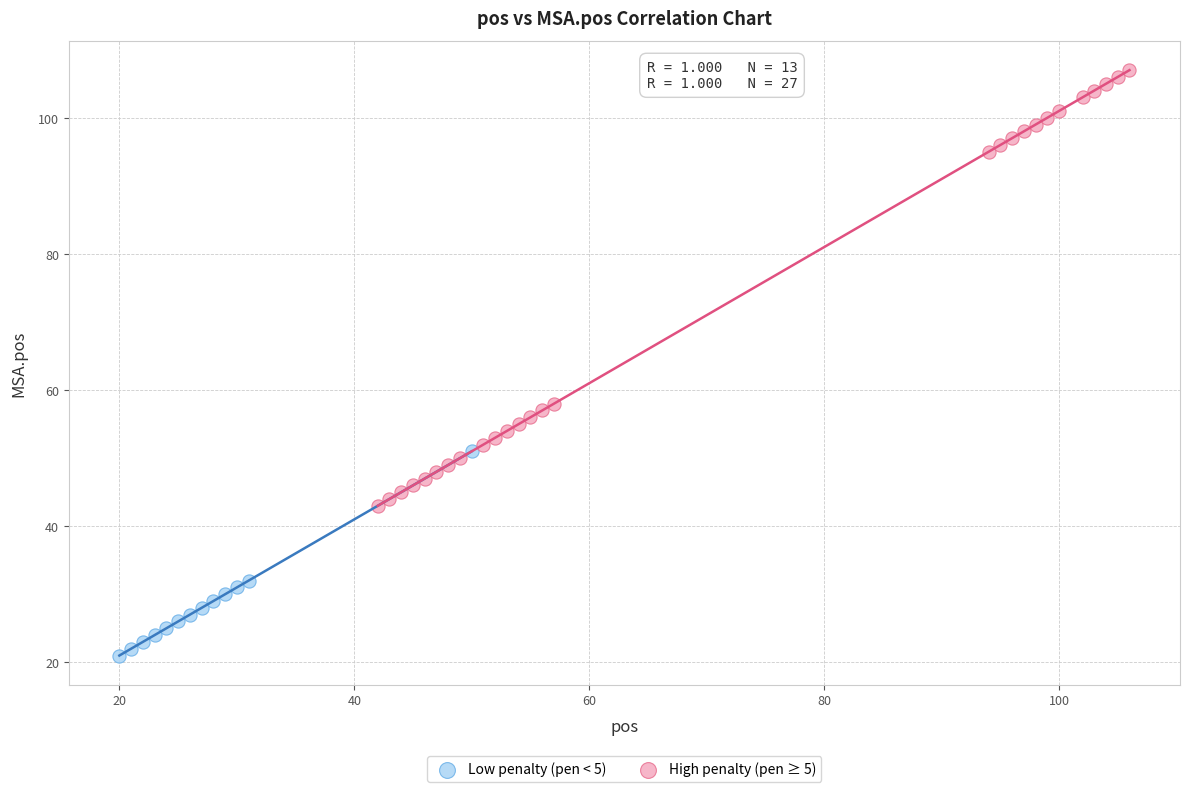

Which series has the largest Y range (max minus min)?

High penalty (pen ≥ 5)